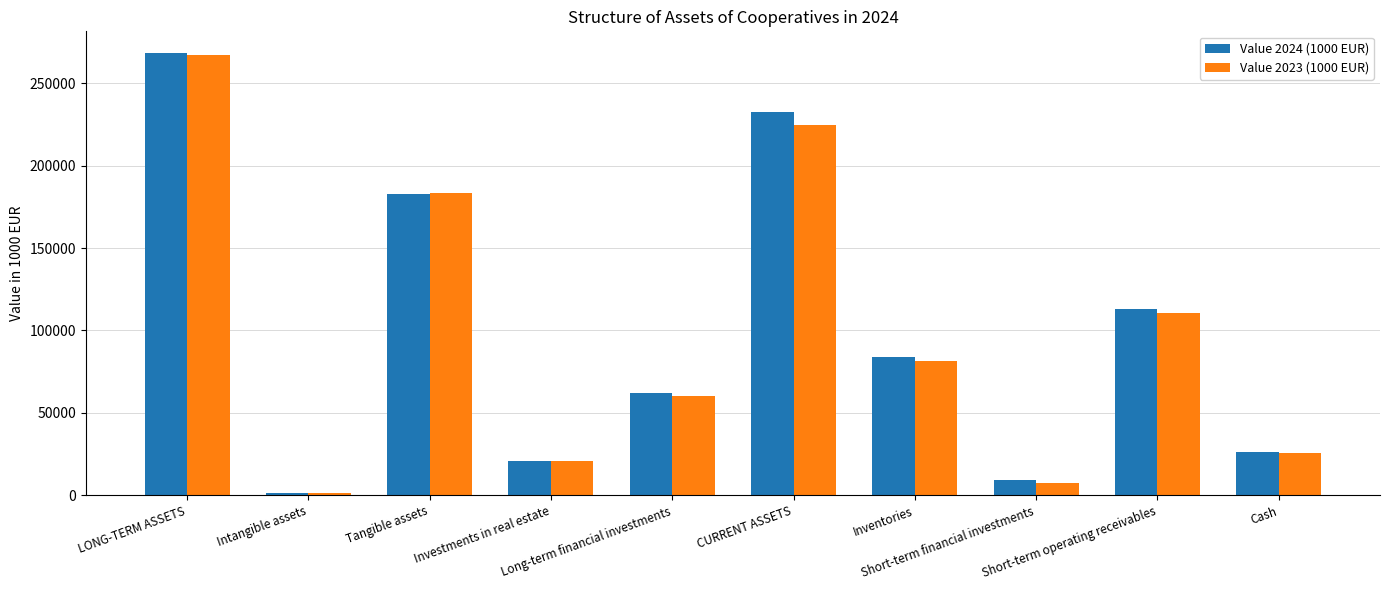

How many groups of bars are there?

10